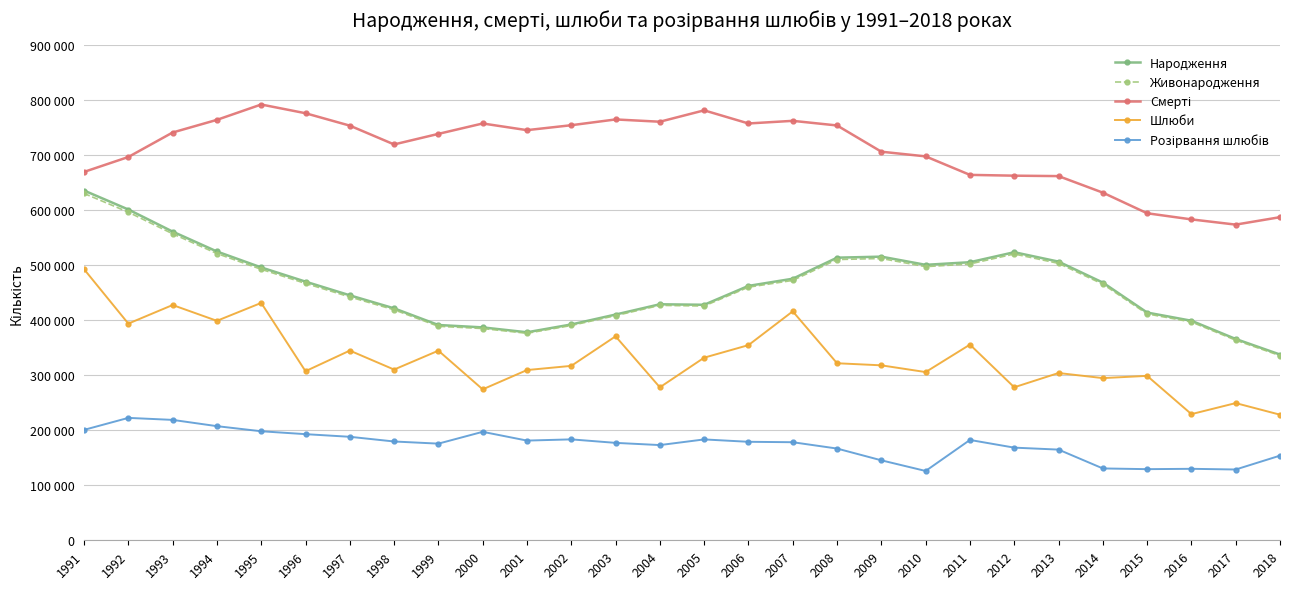

Does the chart have visible grid lines?

Yes